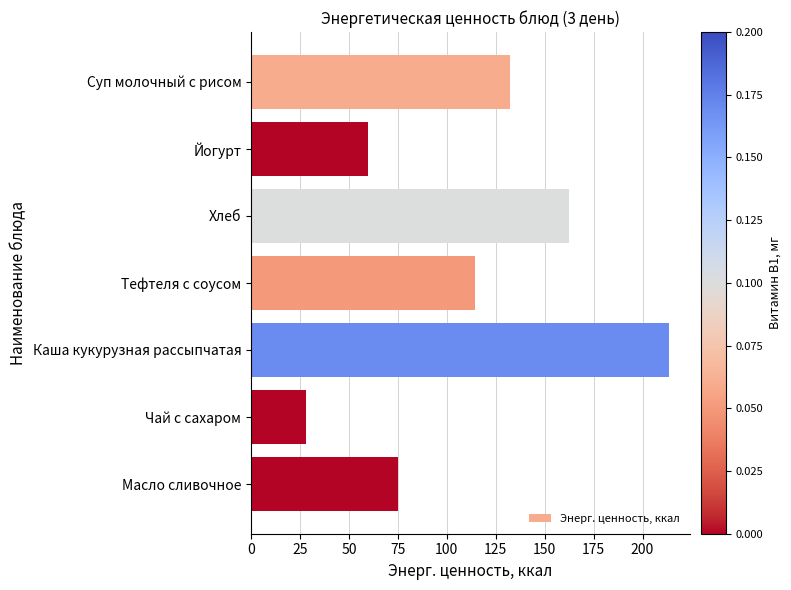

What is the change in value from Суп молочный с рисом to Масло сливочное?

-57.4